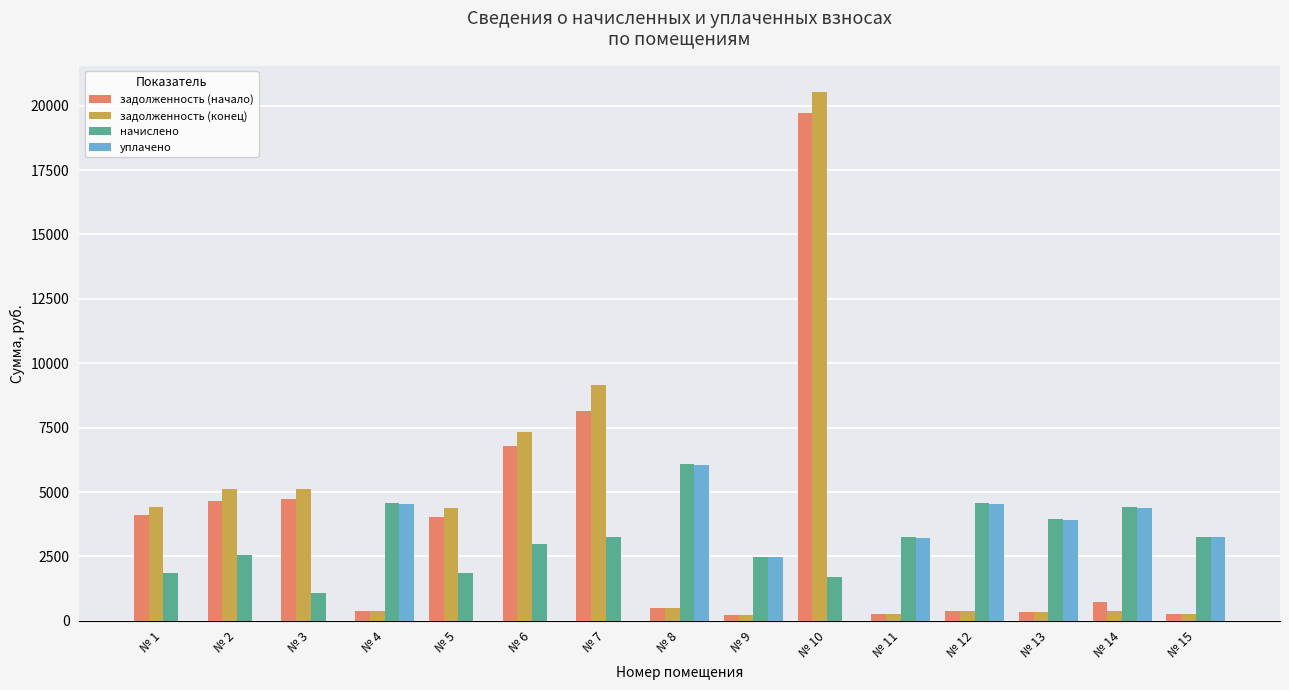

Read the уплачено value at № 9.

2472.3